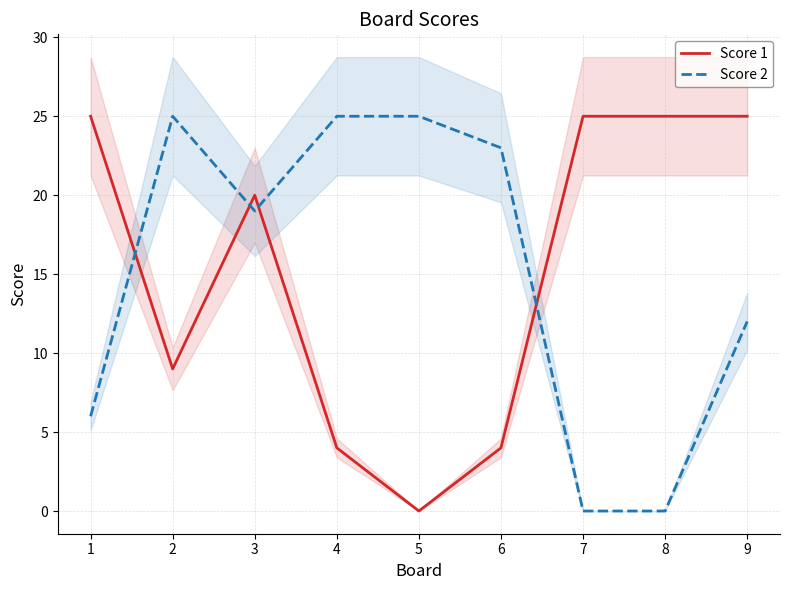

Where does the Score 1 series first go above 20?

1